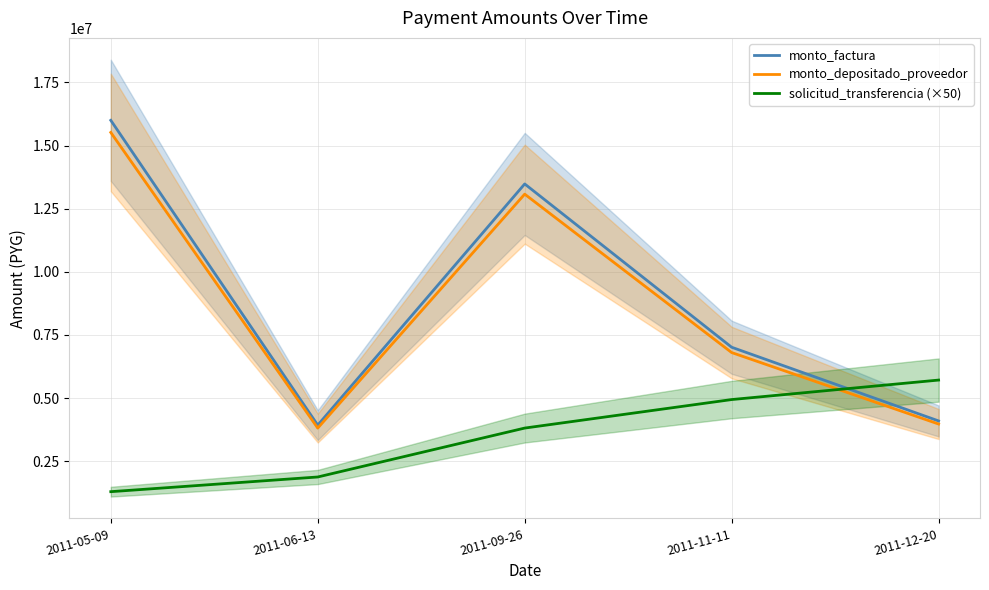

Which has a higher value, 2011-09-26 or 2011-11-11?

2011-09-26